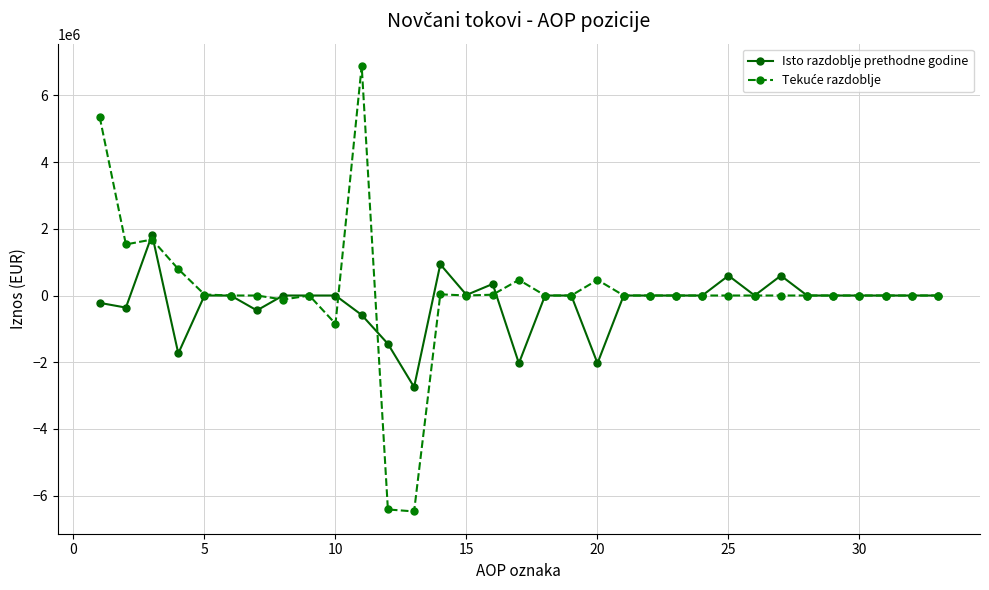

What is the maximum value shown in the chart?

6882148